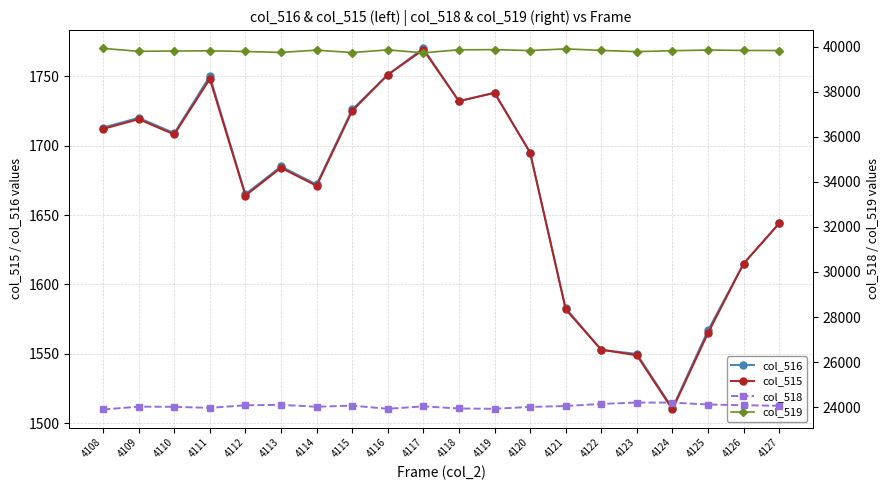

Which series has the largest total across all categories?

col_519